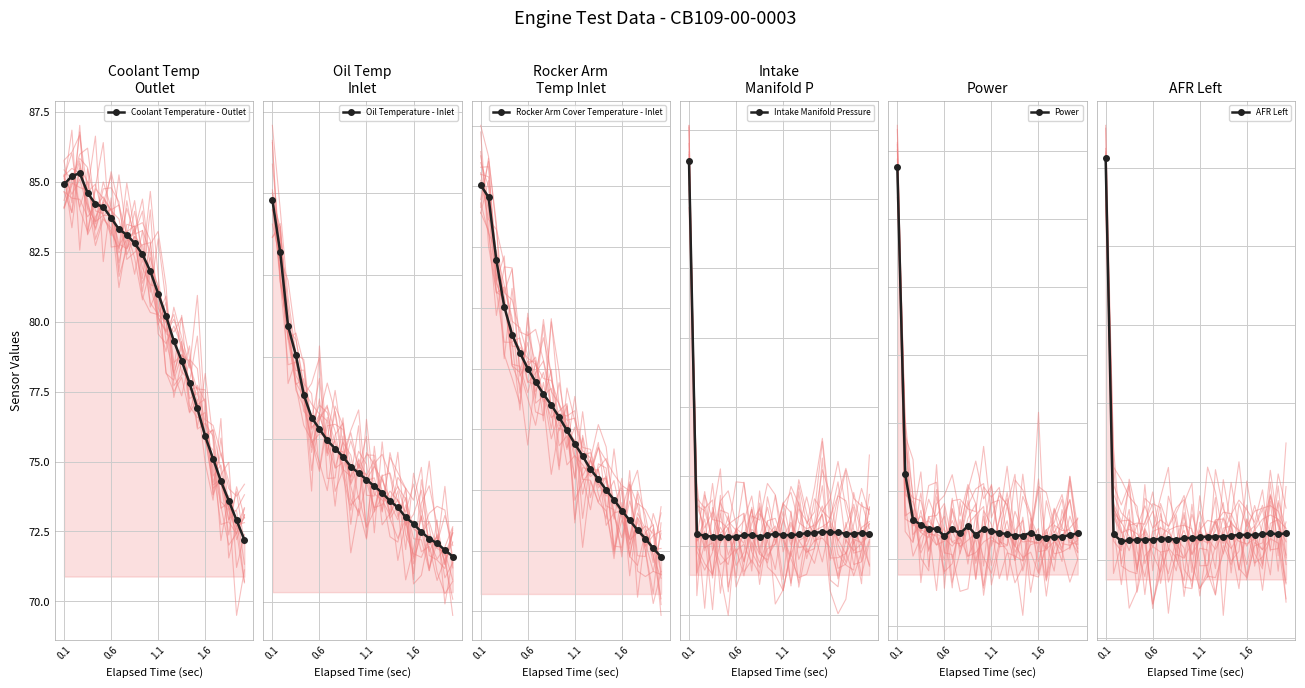

Which label corresponds to the largest value in the chart?

0.1